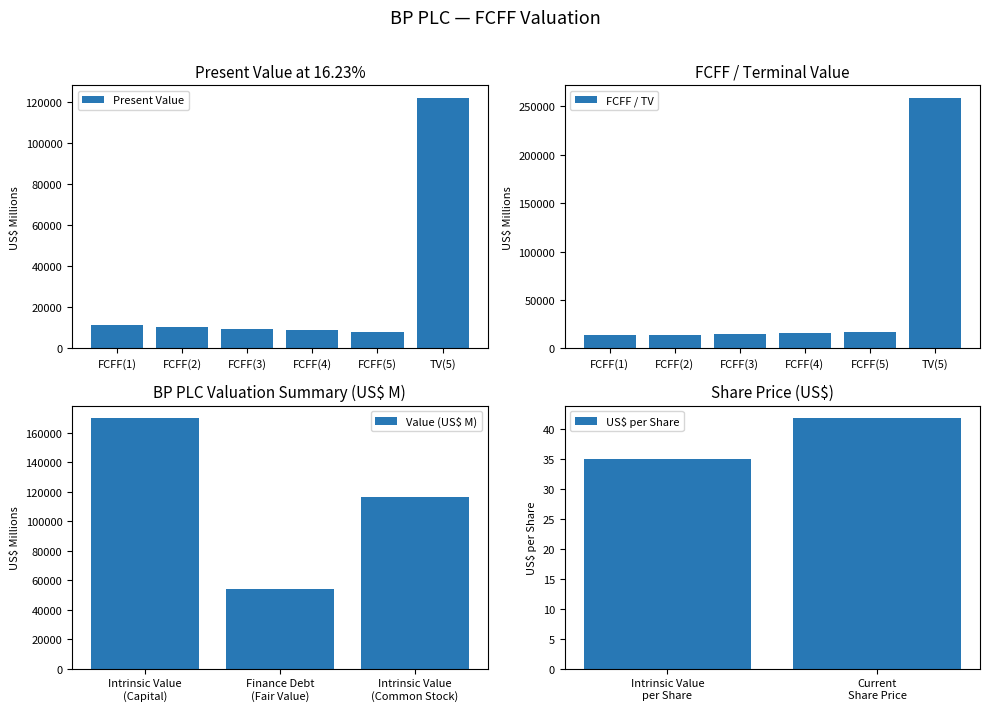

At which category does the chart reach its peak across all series?

TV(5)